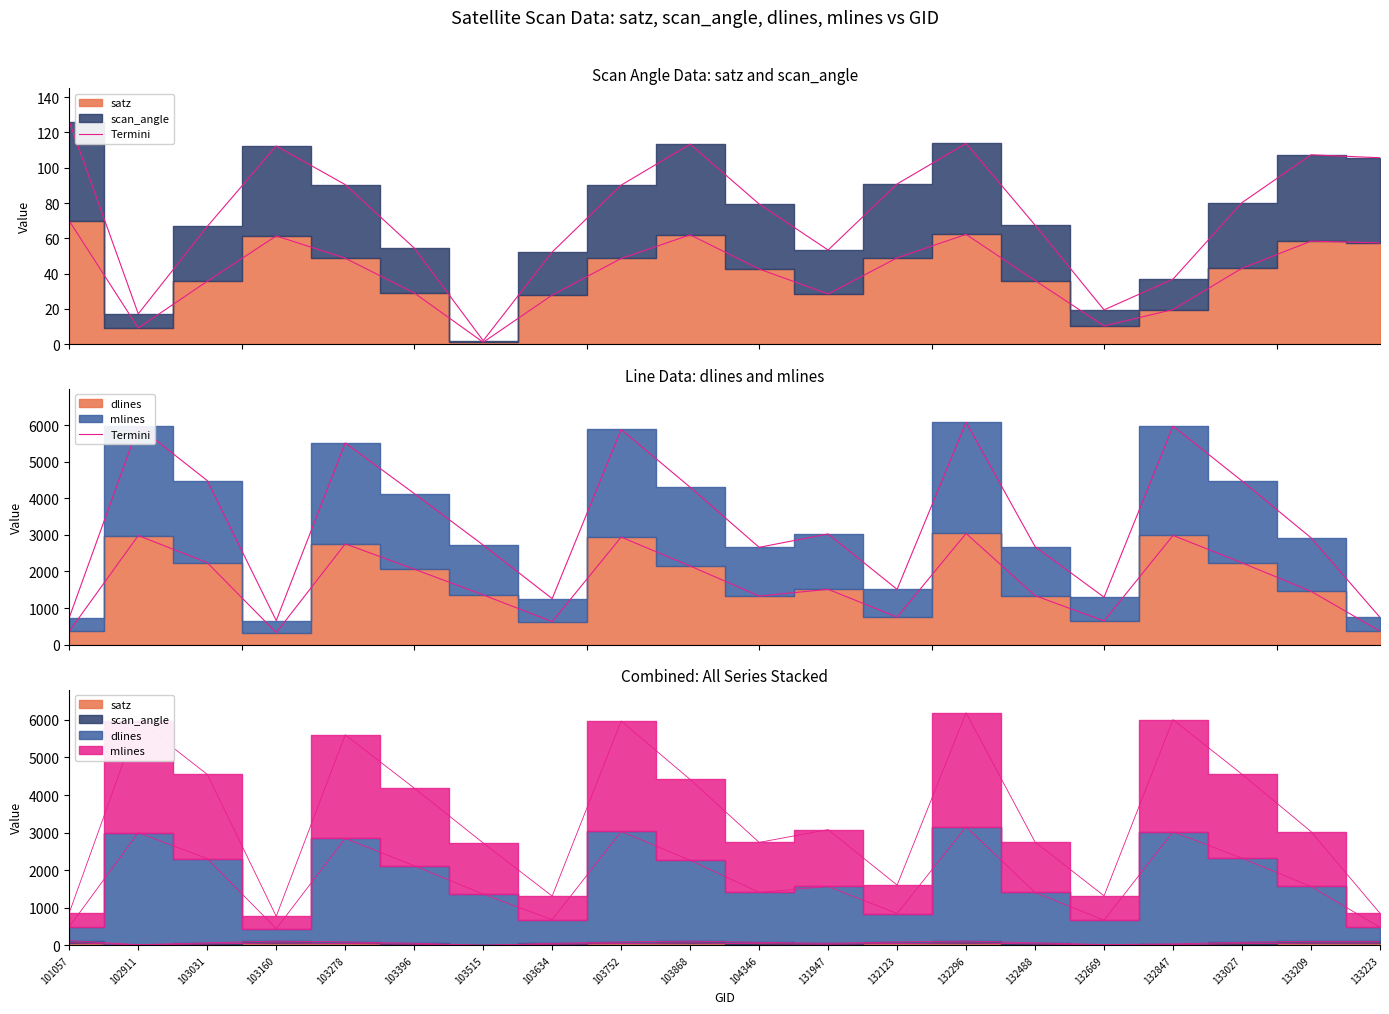

What is the value of the 12th point from the left?

1513